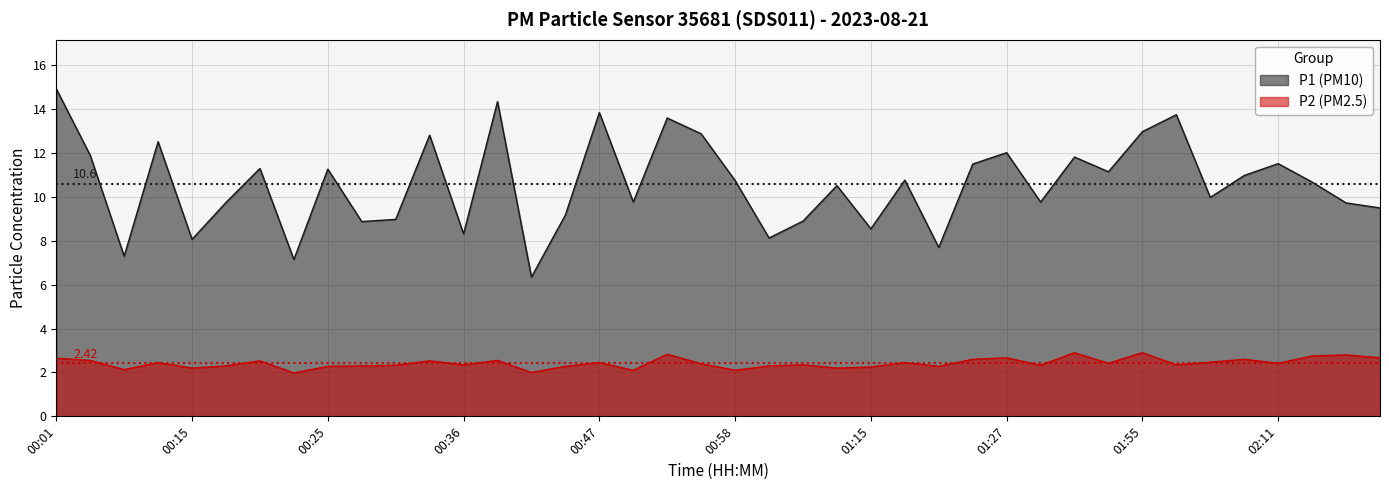

What are all the series names shown in the legend?

P1 (PM10), P2 (PM2.5)